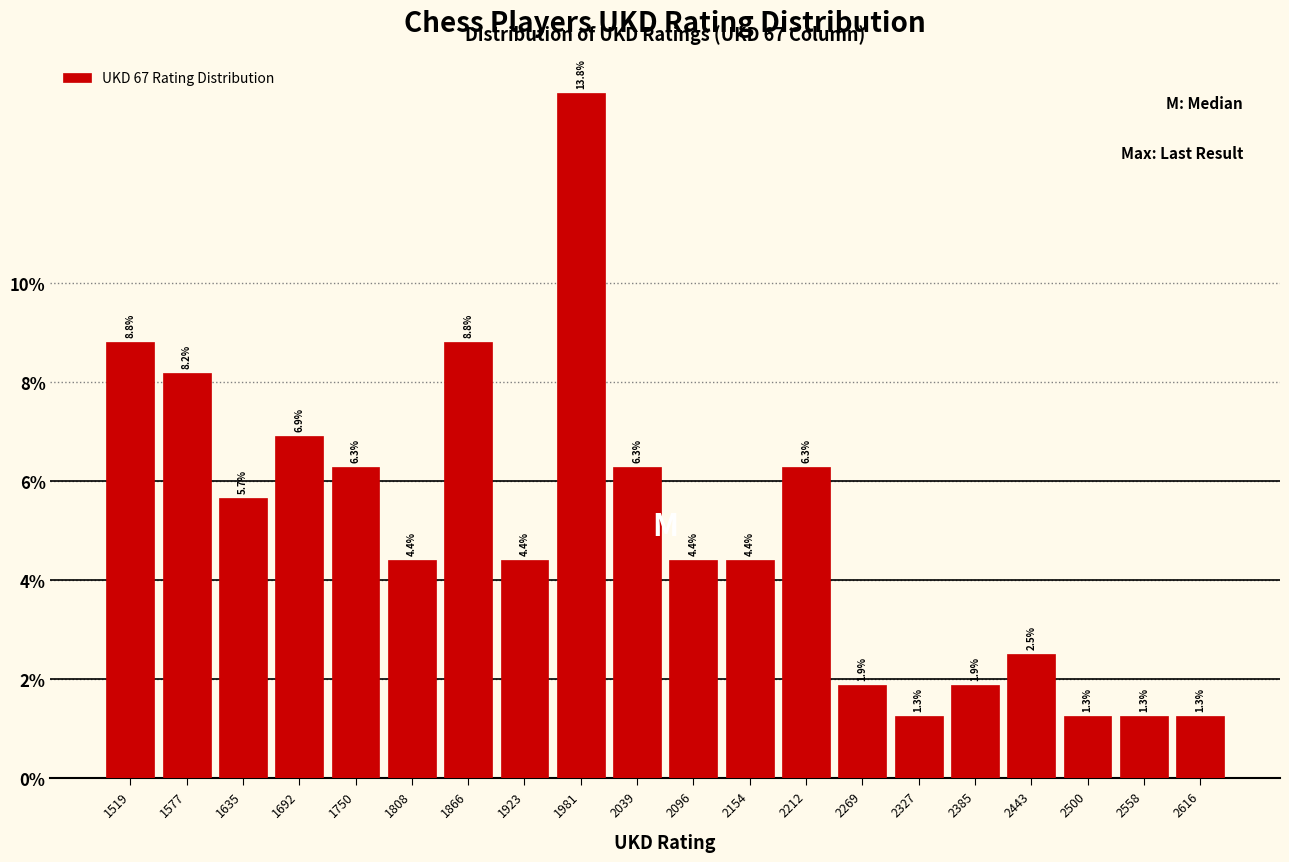

Which range on the x-axis has the tallest bar?

1950 to 2010